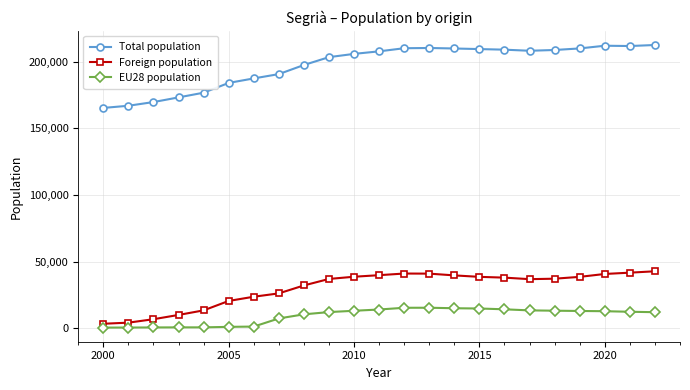

Is this an area chart (filled region under the line)?

No